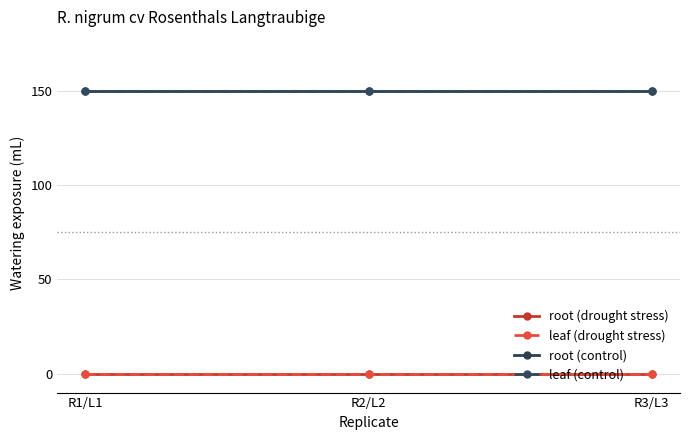

List the series in order of their peak value, highest first.

root (control), leaf (control), root (drought stress), leaf (drought stress)